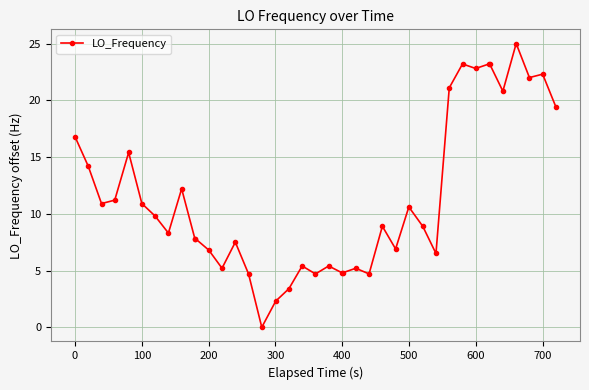

What is the sum of all values?

455.0